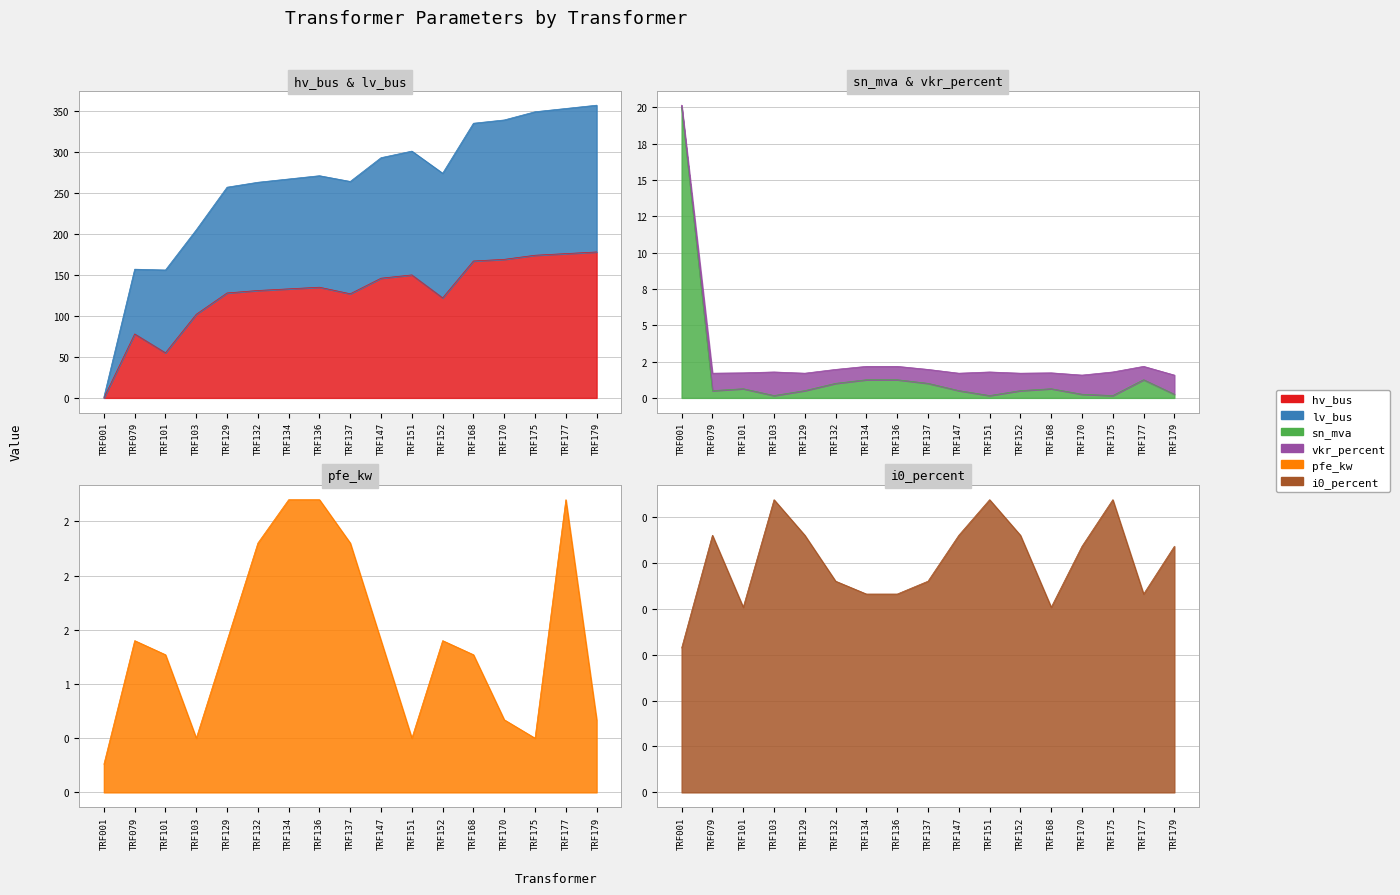

Reading left to right, transcribe all the data shown in this chart.

hv_bus: TRF001=0.0	TRF079=78.0	TRF101=55.0	TRF103=102.0	TRF129=128.0	TRF132=131.0	TRF134=133.0	TRF136=135.0	TRF137=127.0	TRF147=146.0	TRF151=150.0	TRF152=122.0	TRF168=167.0	TRF170=169.0	TRF175=174.0	TRF177=176.0	TRF179=178.0
lv_bus: TRF001=1.0	TRF079=157.0	TRF101=156.0	TRF103=205.0	TRF129=257.0	TRF132=263.0	TRF134=267.0	TRF136=271.0	TRF137=264.0	TRF147=293.0	TRF151=301.0	TRF152=274.0	TRF168=335.0	TRF170=339.0	TRF175=349.0	TRF177=353.0	TRF179=357.0
sn_mva: TRF001=20.0	TRF079=0.5	TRF101=0.6	TRF103=0.2	TRF129=0.5	TRF132=1.0	TRF134=1.2	TRF136=1.2	TRF137=1.0	TRF147=0.5	TRF151=0.2	TRF152=0.5	TRF168=0.6	TRF170=0.2	TRF175=0.2	TRF177=1.2	TRF179=0.2
pfe_kw: TRF001=0.3	TRF079=1.4	TRF101=1.3	TRF103=0.5	TRF129=1.4	TRF132=2.3	TRF134=2.7	TRF136=2.7	TRF137=2.3	TRF147=1.4	TRF151=0.5	TRF152=1.4	TRF168=1.3	TRF170=0.7	TRF175=0.5	TRF177=2.7	TRF179=0.7
i0_percent: TRF001=0.2	TRF079=0.3	TRF101=0.2	TRF103=0.3	TRF129=0.3	TRF132=0.2	TRF134=0.2	TRF136=0.2	TRF137=0.2	TRF147=0.3	TRF151=0.3	TRF152=0.3	TRF168=0.2	TRF170=0.3	TRF175=0.3	TRF177=0.2	TRF179=0.3